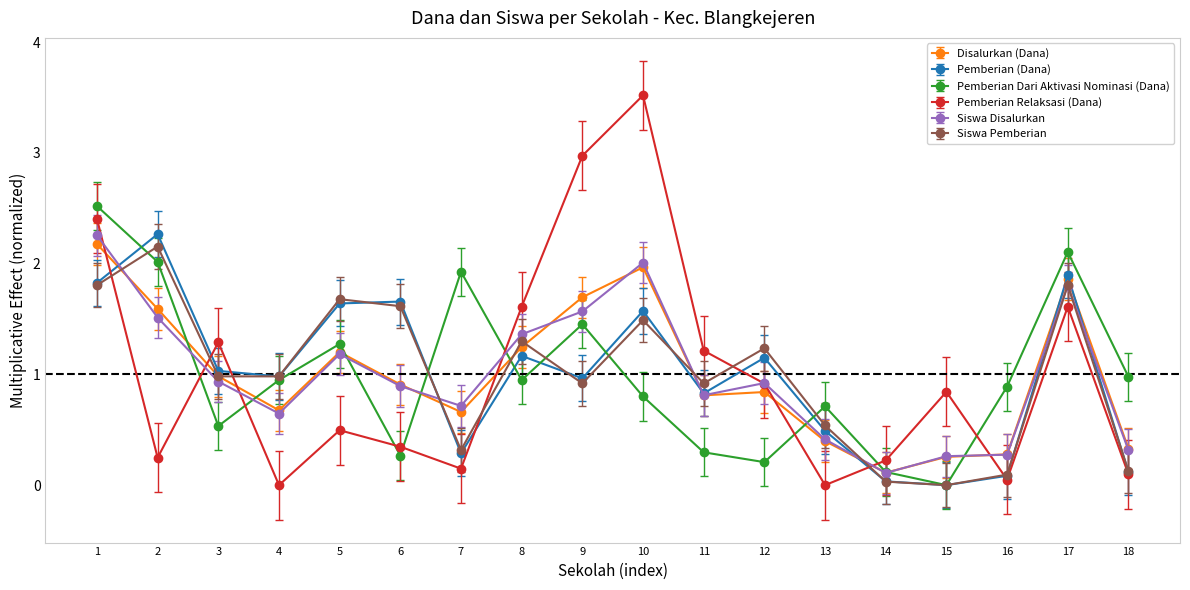

Which series has the largest range (max minus min)?

Pemberian Relaksasi (Dana)